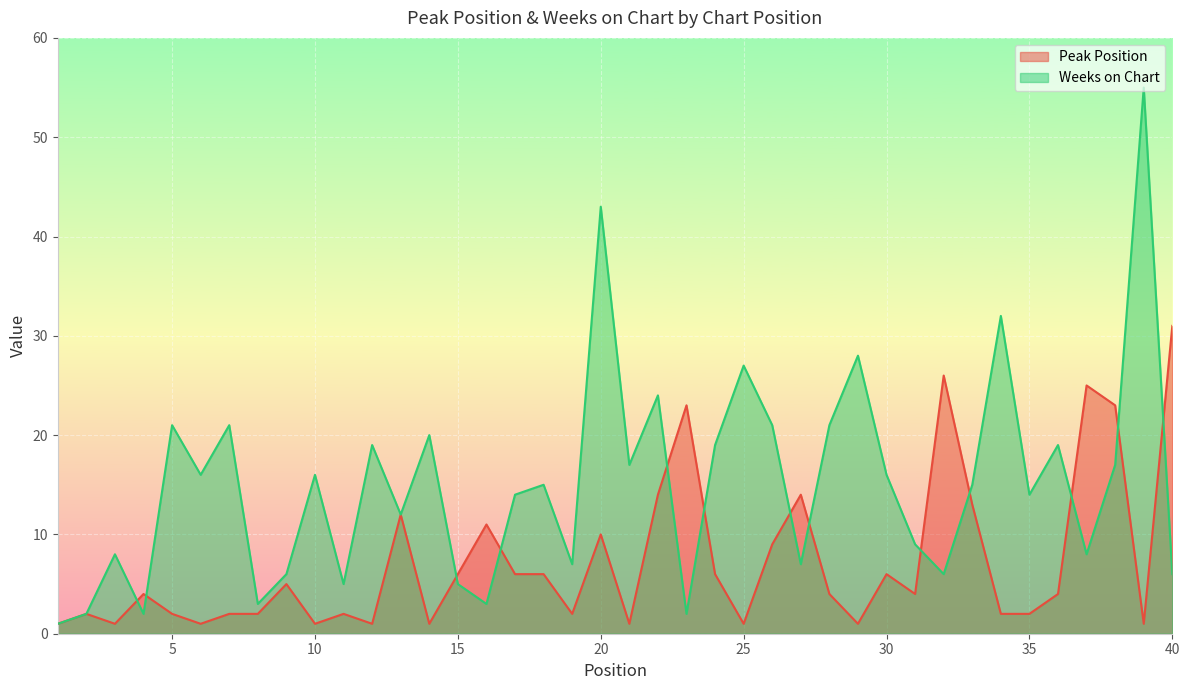

How many lines are shown in the chart?

2